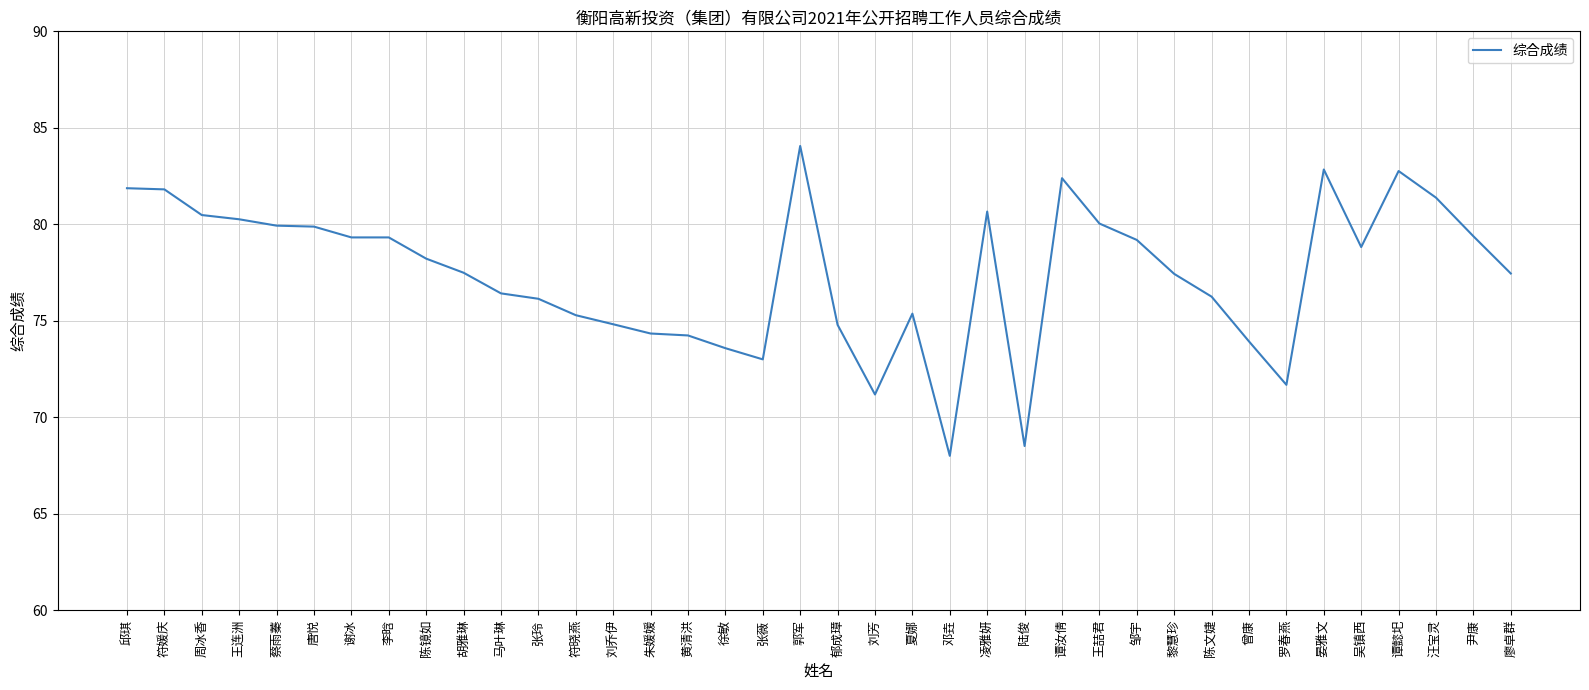

What is the sum of all values?

2942.5